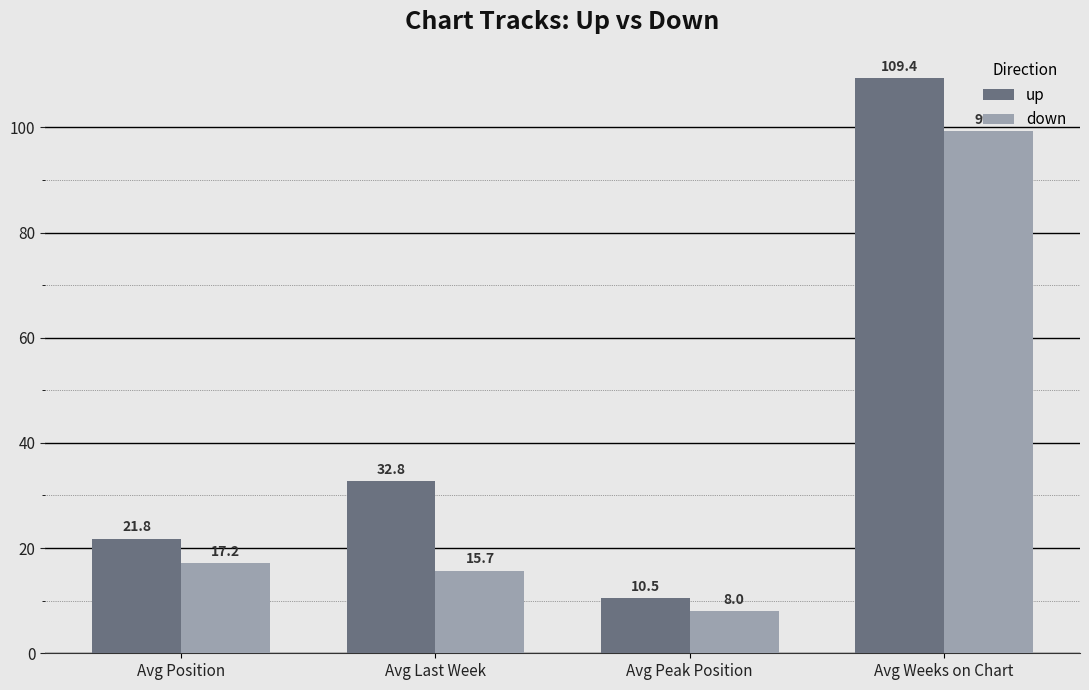

How many bars are there in each group?

2